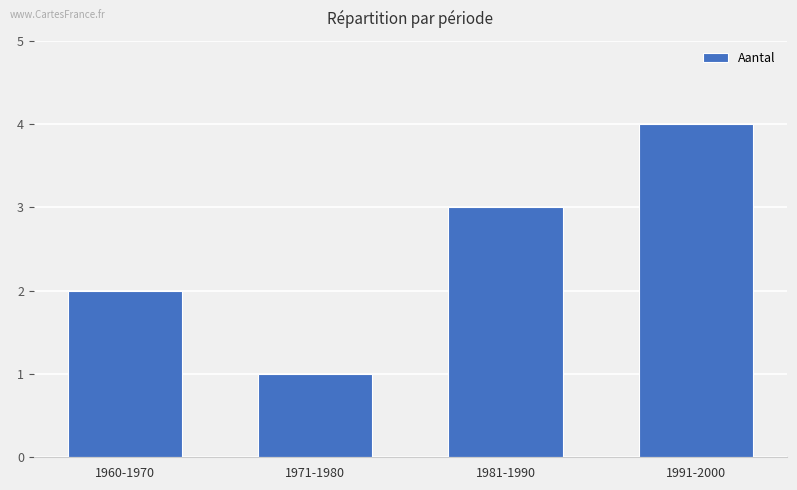

Is it true that the value at 1971-1980 is 0?

False